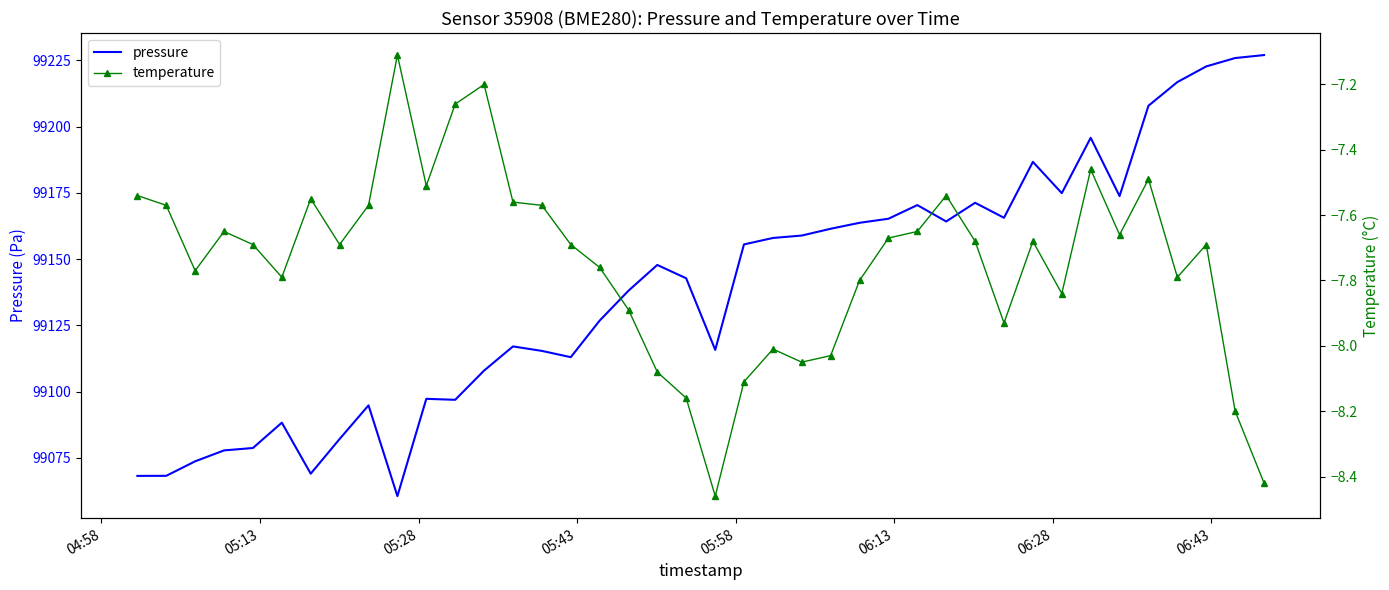

True or false: temperature and pressure intersect in this chart.

False